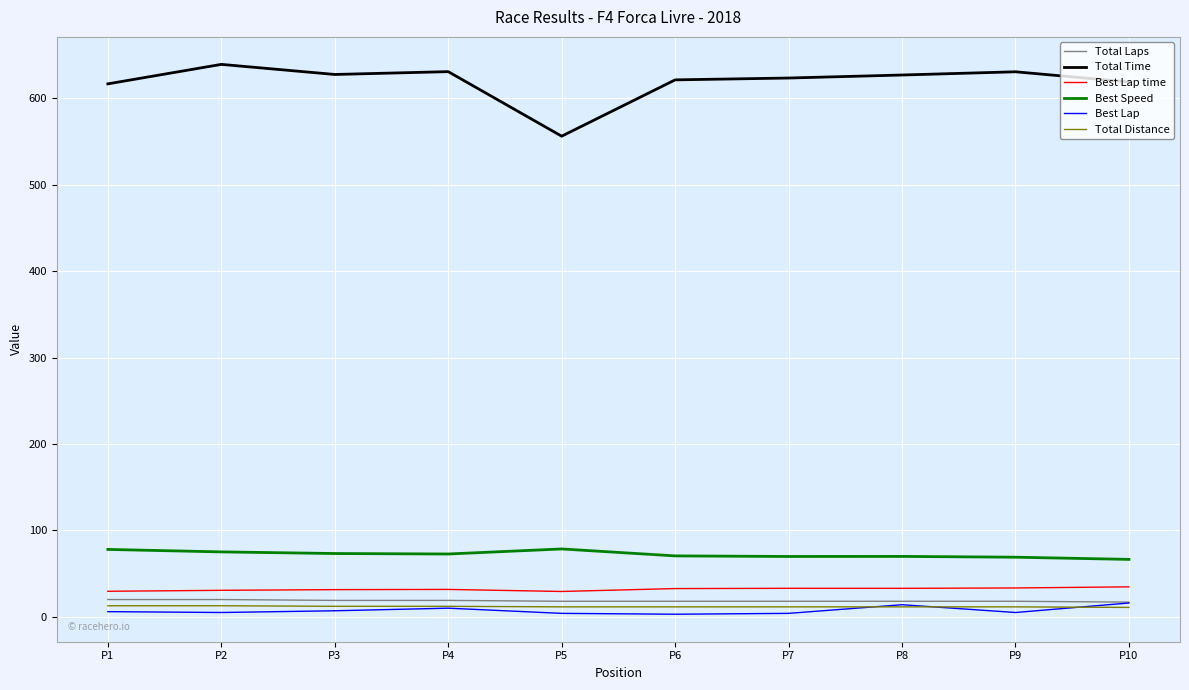

What is the sum of the Total Distance values at P6 and P8?

23.0